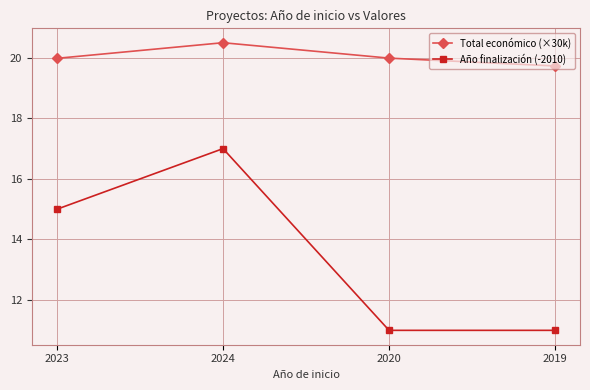

What are all the series names shown in the legend?

Total económico (×30k), Año finalización (-2010)